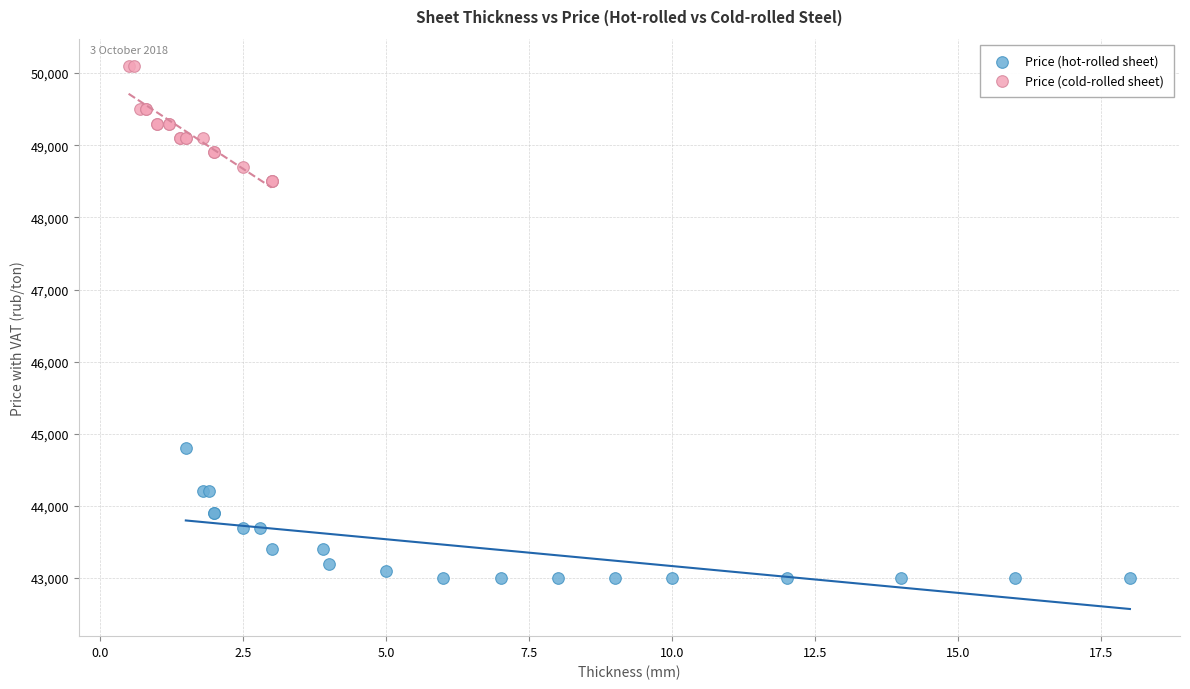

Which series contains the lowest Y value?

Price (hot-rolled sheet)